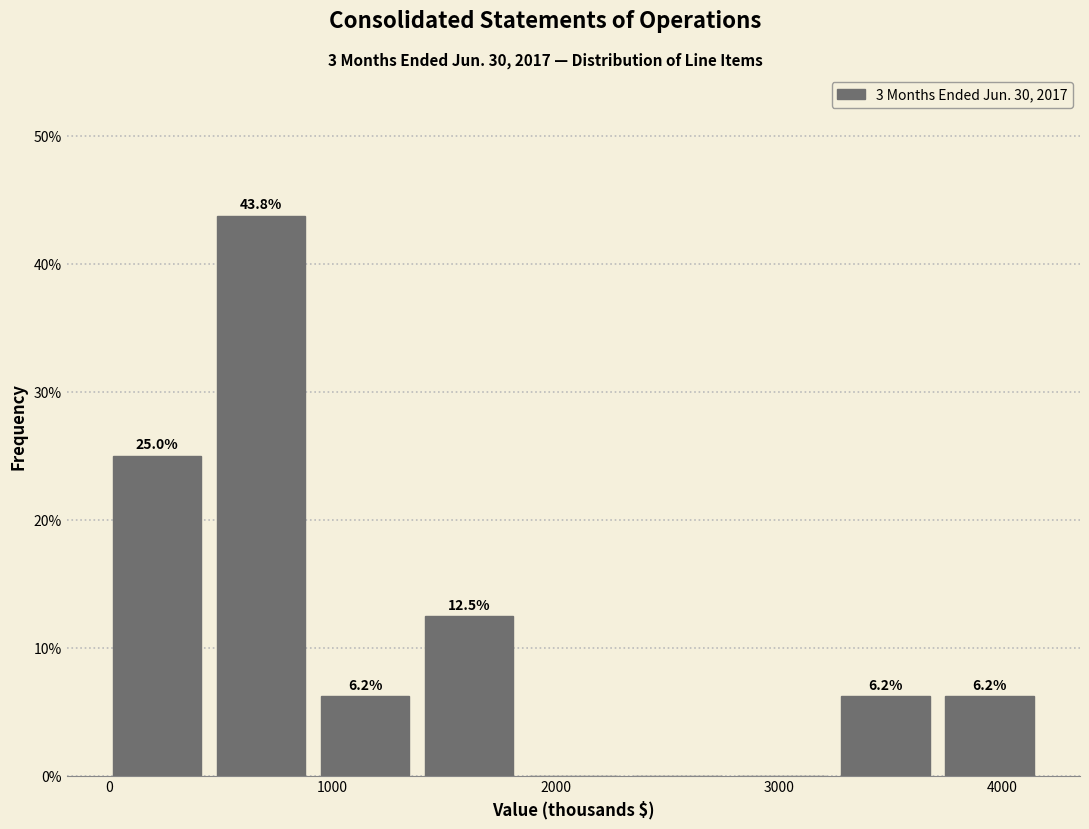

Over which range of the x-axis is the bar tallest?

400 to 900